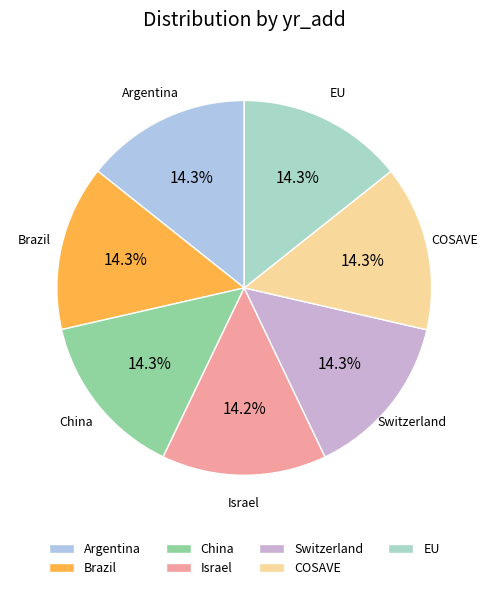

What percentage do COSAVE and EU together represent?

28.6%